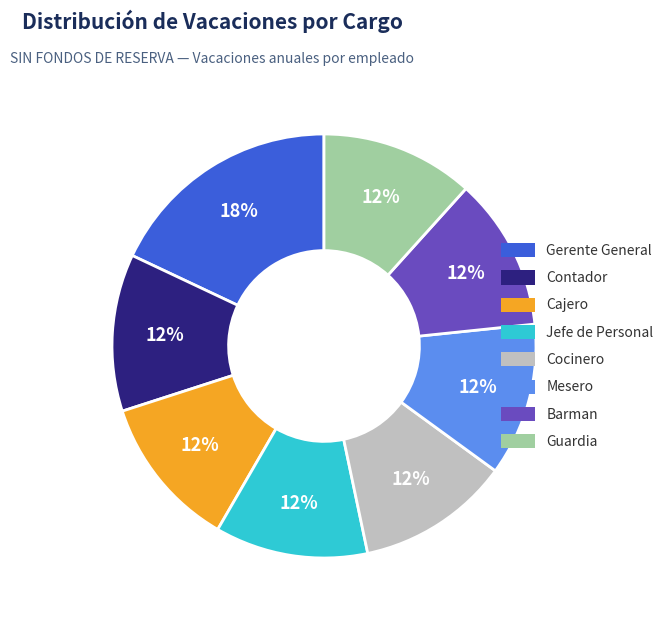

What is the change in value from Contador to Guardia?

-0.5